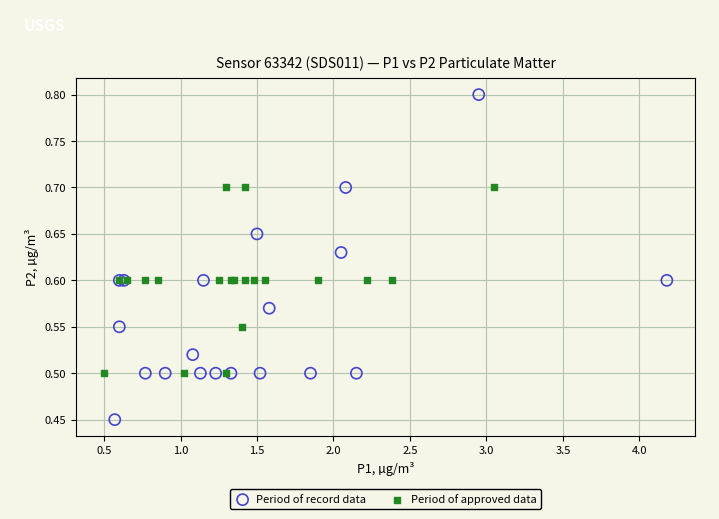

Which series has the widest spread of Y values?

Period of record data